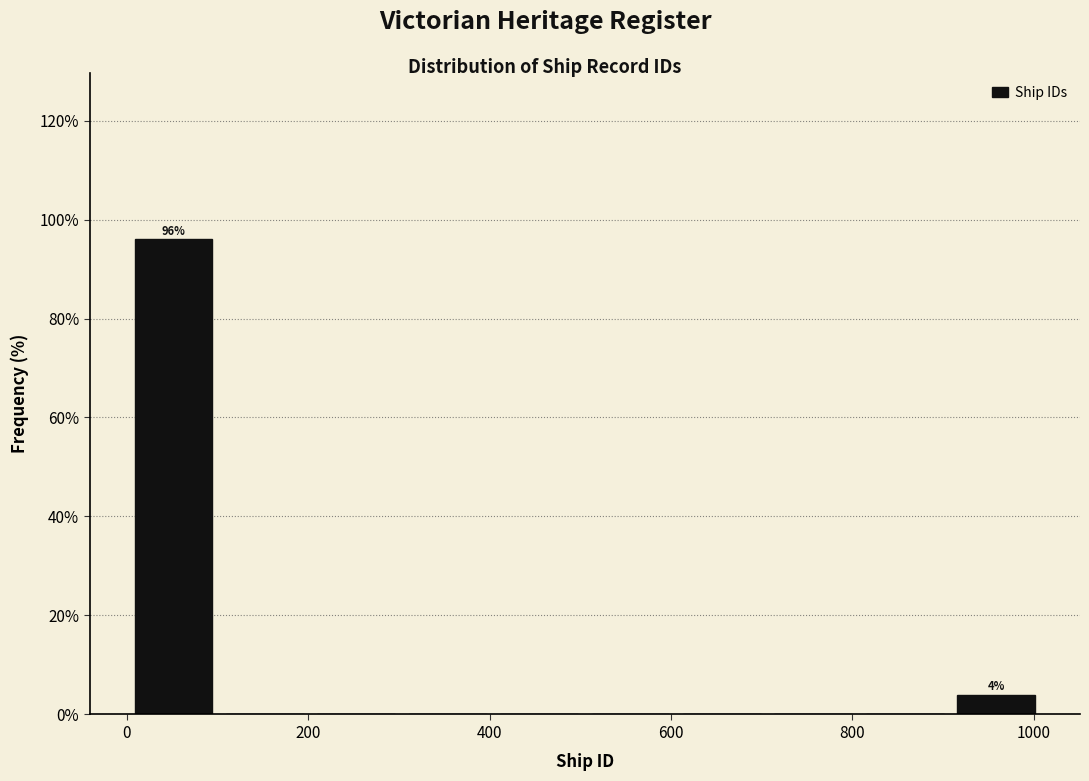

Over which range of the x-axis is the bar tallest?

0 to 100